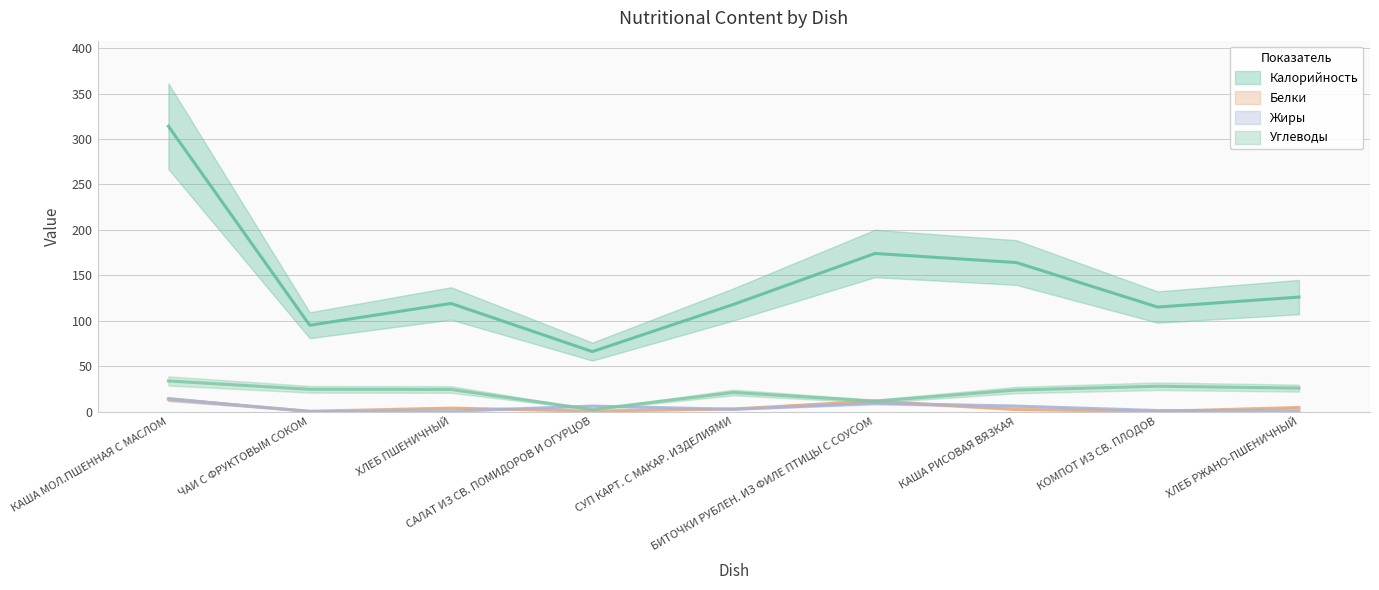

What is the average value of the Калорийность series?

143.4